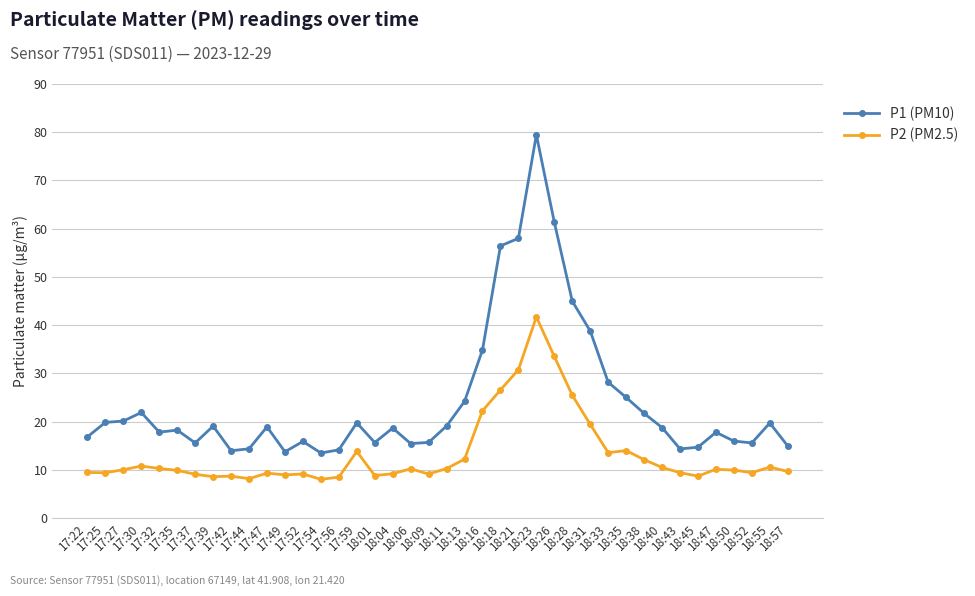

Rank the series by their maximum value, from lowest to highest.

P2 (PM2.5), P1 (PM10)